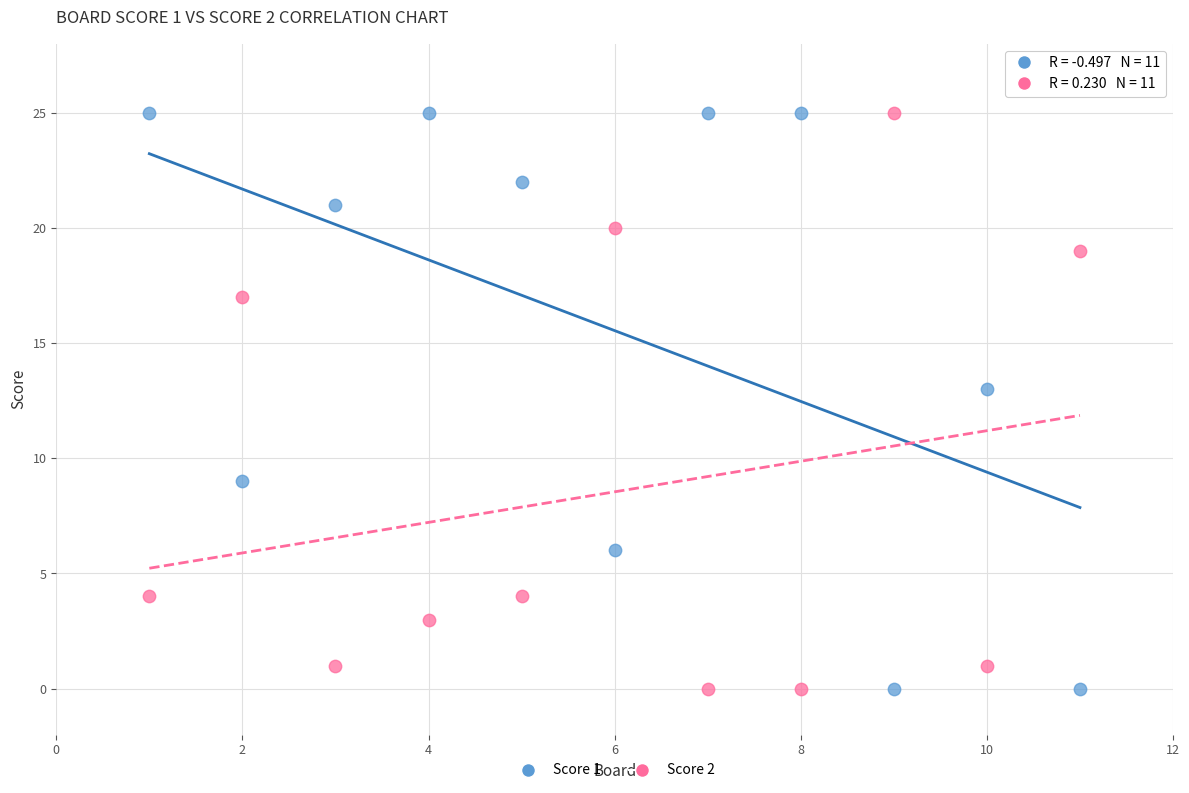

What is the X range (max minus min) for the scatter plot?

10